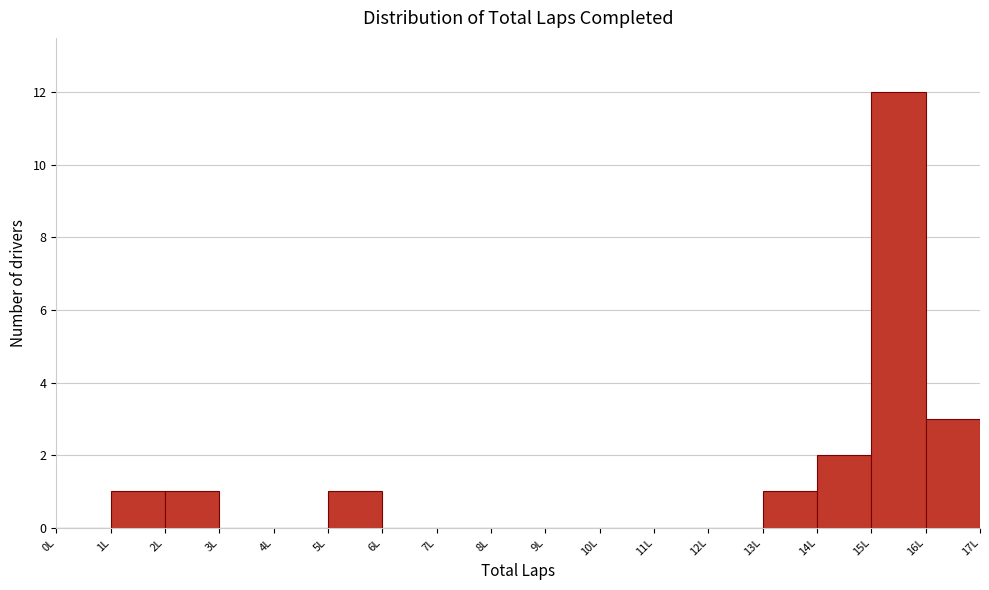

How tall is the bar that spans 15 to 16 on the x-axis? The values are not printed on the chart, so give them approximately, as read against the axis.

12